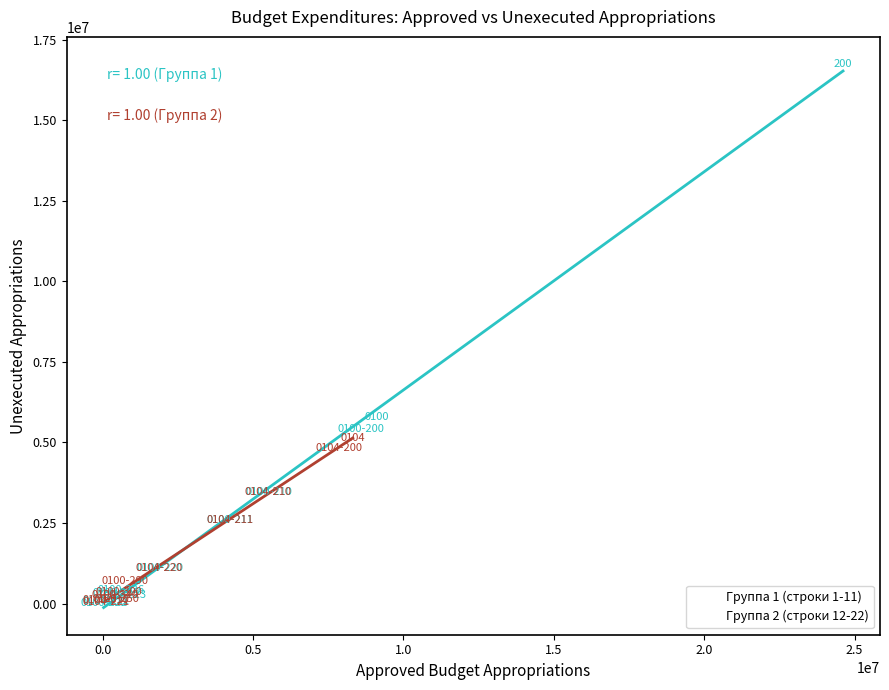

Which series reaches the maximum Y coordinate?

Группа 1 (строки 1-11)